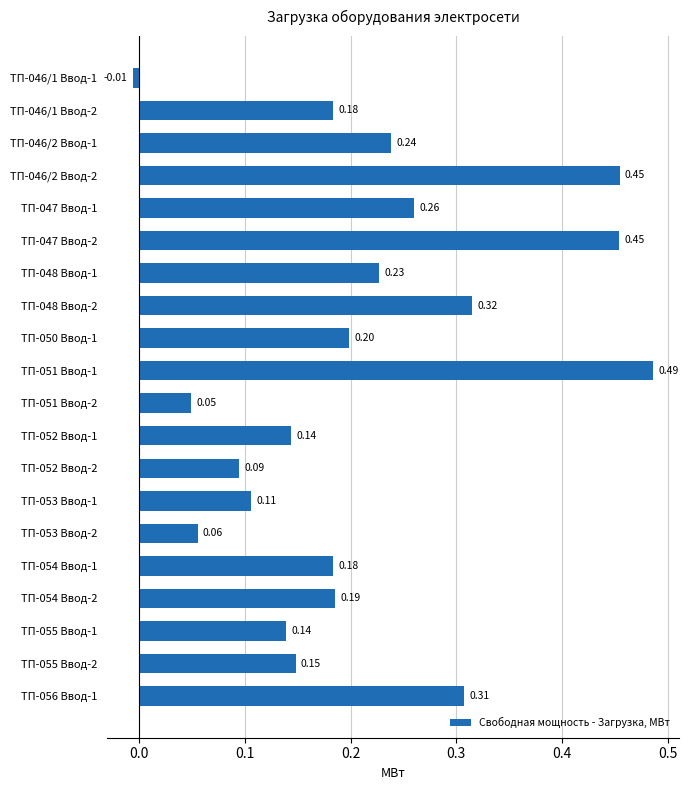

What is the sum of all values?

4.2